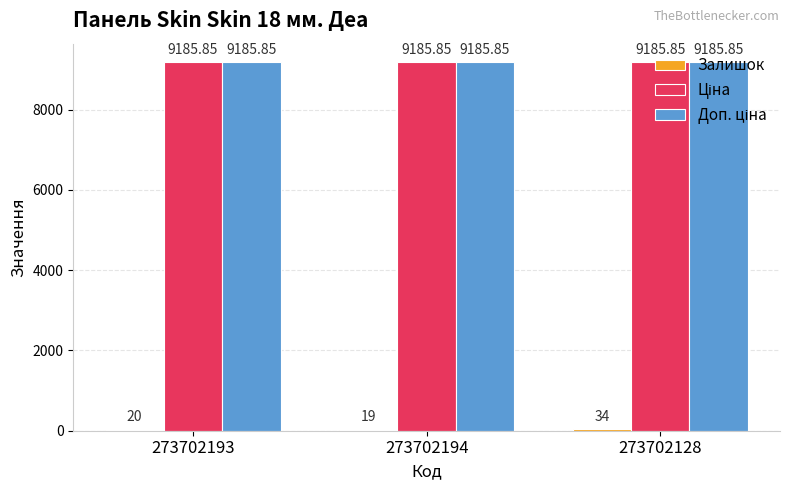

What is the total value across all series at 273702194?

18390.7